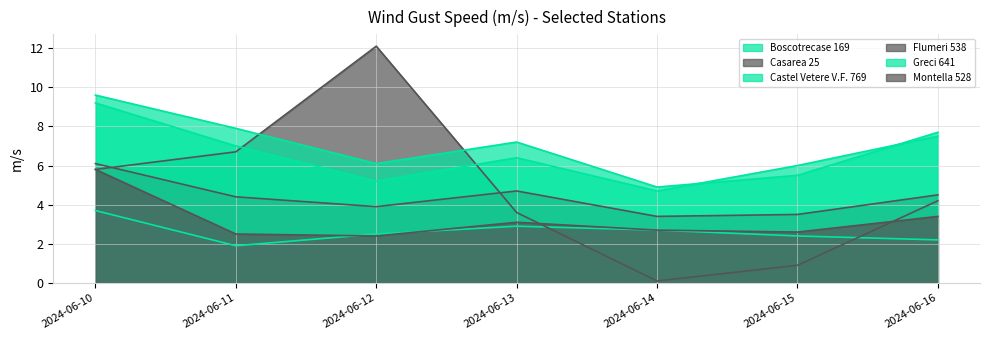

The value of Montella 528 at 2024-06-16 is 6.1. True or false?

False